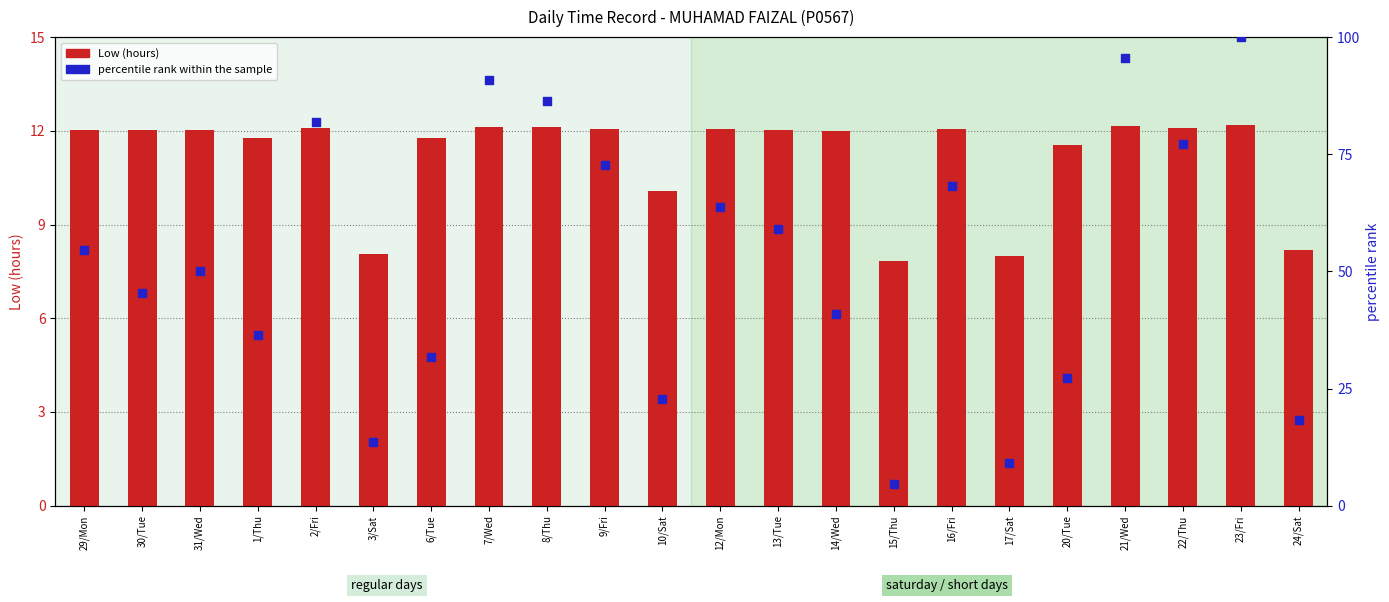

What are all the series names shown in the legend?

Low (hours), percentile rank within the sample